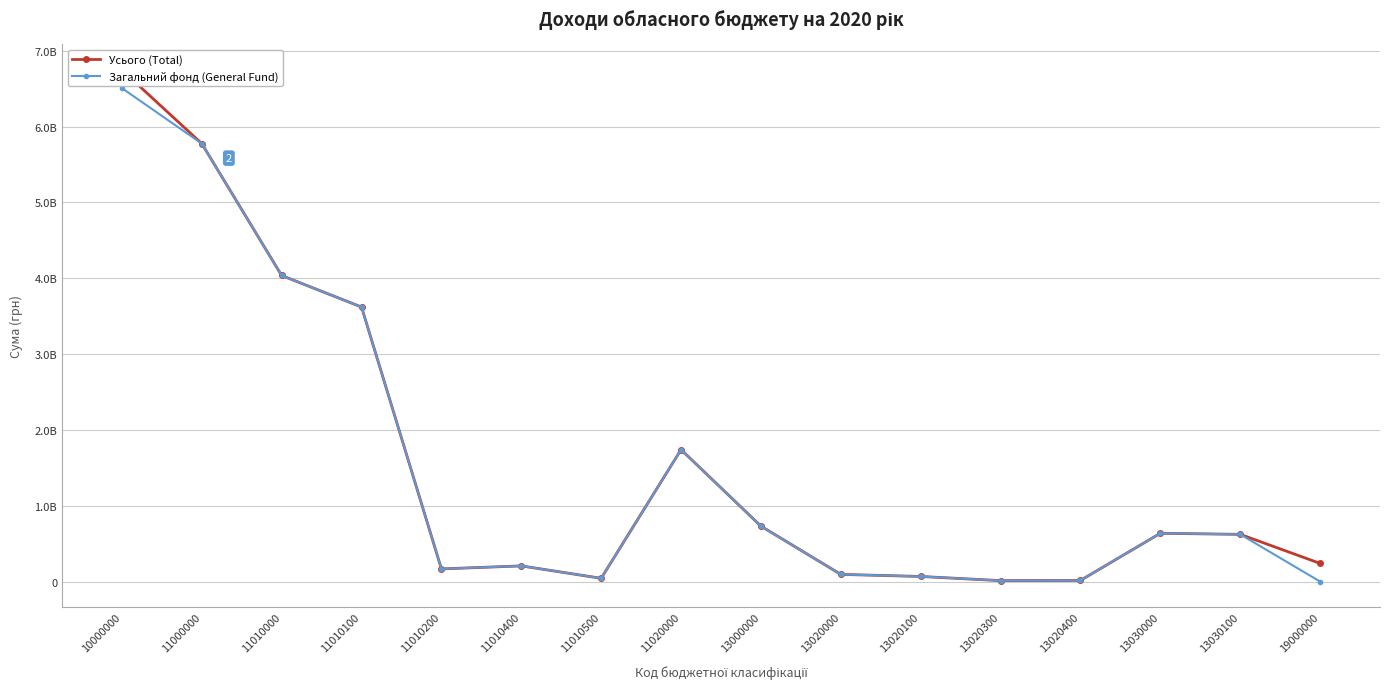

What is the difference between the maximum and minimum values in the Усього (Total) series?

6734570305